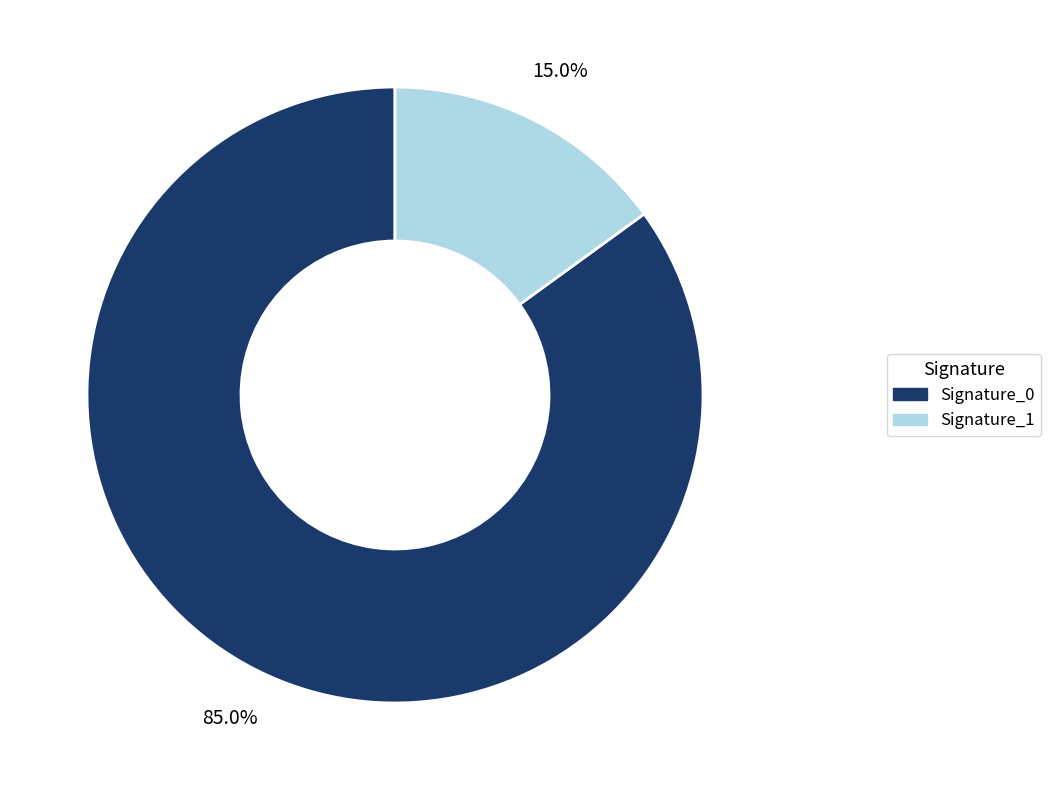

Is there any slice that represents more than half of the pie?

Yes